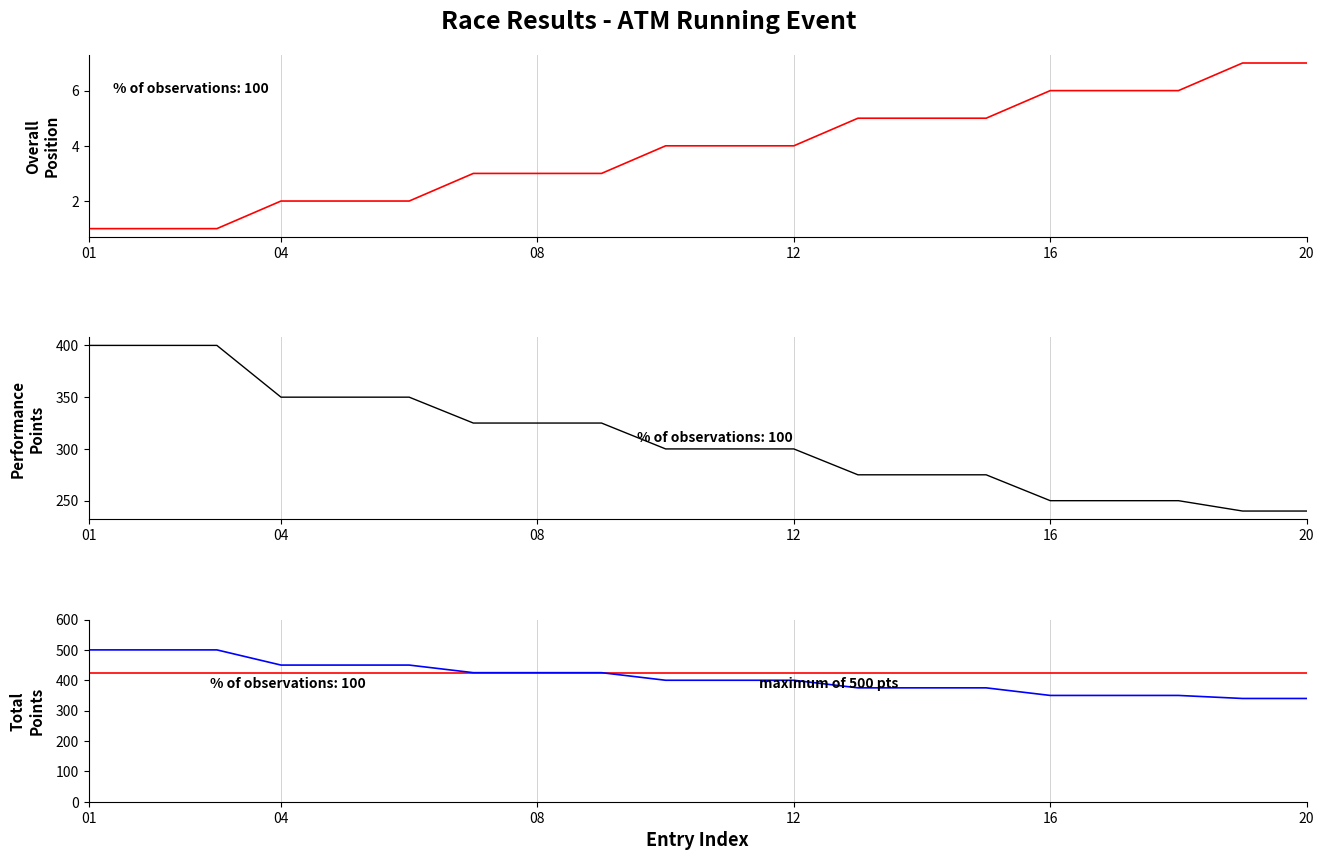

True or false: Performance Points has more than 2 interior local peaks.

False